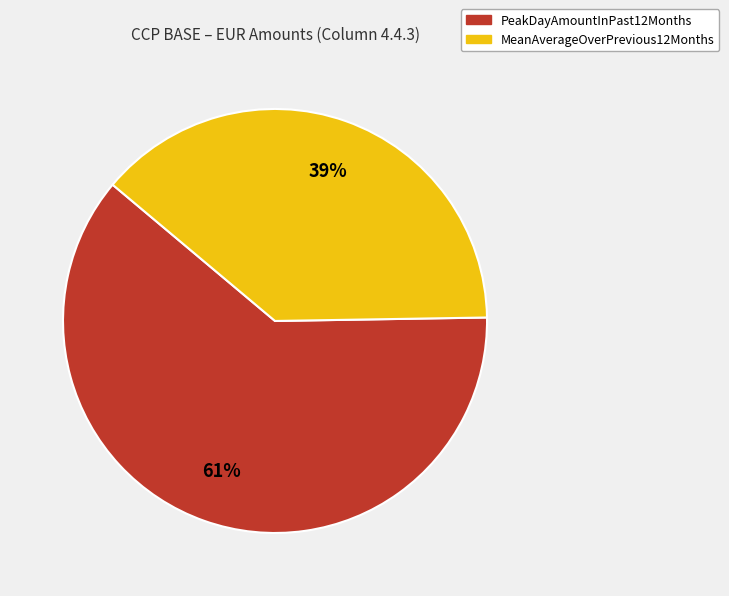

The PeakDayAmountInPast12Months slice represents 48% of the pie. True or false?

False